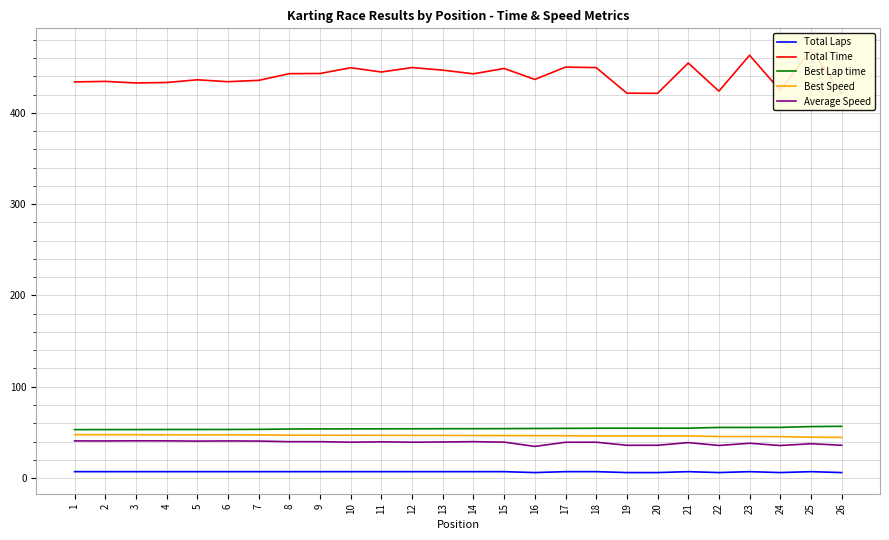

Reading right to left, extract all data points from this chart.

Total Laps: 6.0	7.0	6.0	7.0	6.0	7.0	6.0	6.0	7.0	7.0	6.0	7.0	7.0	7.0	7.0	7.0	7.0	7.0	7.0	7.0	7.0	7.0	7.0	7.0	7.0	7.0
Total Time: 421.2	469.3	424.4	463.0	423.7	454.5	421.3	421.4	449.5	450.0	436.5	448.6	442.7	446.7	449.6	444.7	449.3	443.0	442.9	435.5	434.1	436.1	433.2	432.7	434.4	433.8
Best Lap time: 56.6	56.4	55.5	55.4	55.4	54.6	54.6	54.6	54.6	54.4	54.3	54.1	54.1	54.0	54.0	53.9	53.8	53.8	53.7	53.3	53.2	53.2	53.2	53.1	53.1	53.0
Best Speed: 44.5	44.7	45.4	45.5	45.5	46.1	46.2	46.2	46.2	46.3	46.4	46.6	46.6	46.6	46.7	46.7	46.8	46.8	46.9	47.3	47.4	47.4	47.4	47.5	47.5	47.5
Average Speed: 35.9	37.6	35.6	38.1	35.7	38.8	35.9	35.9	39.2	39.2	34.6	39.3	39.8	39.5	39.2	39.7	39.3	39.8	39.8	40.5	40.6	40.4	40.7	40.8	40.6	40.7